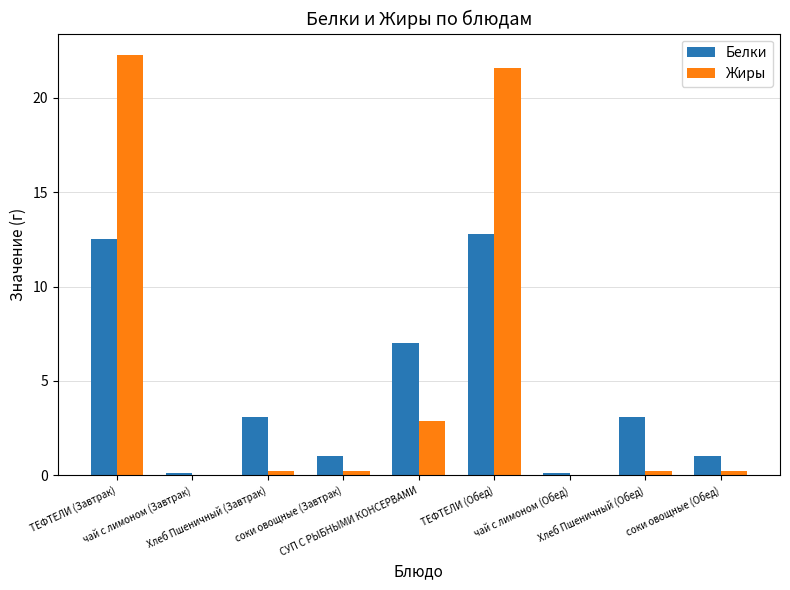

What is the maximum value shown in the chart?

22.3